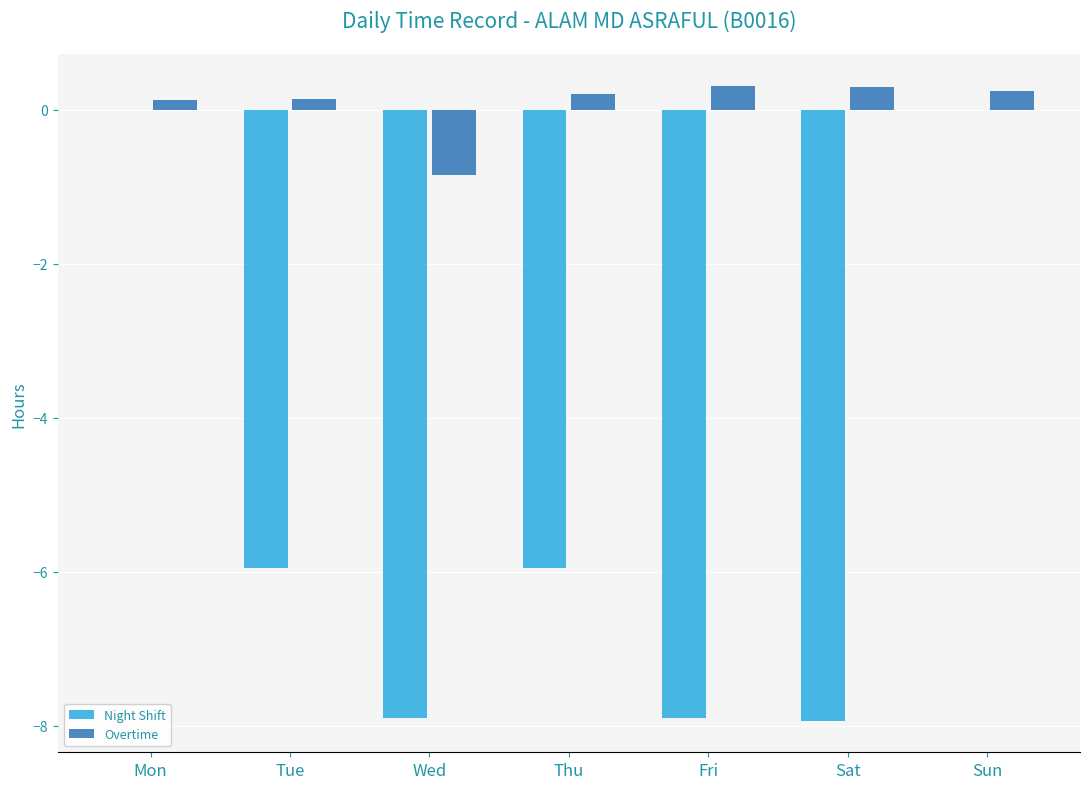

Between Tue and Fri, which series saw the biggest shift?

Night Shift